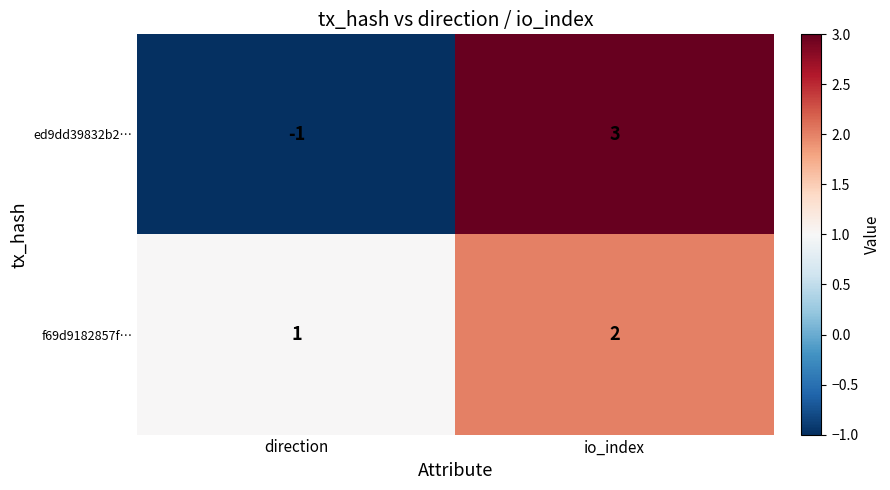

True or false: f69d9182857f… has a value of 1 at direction.

True